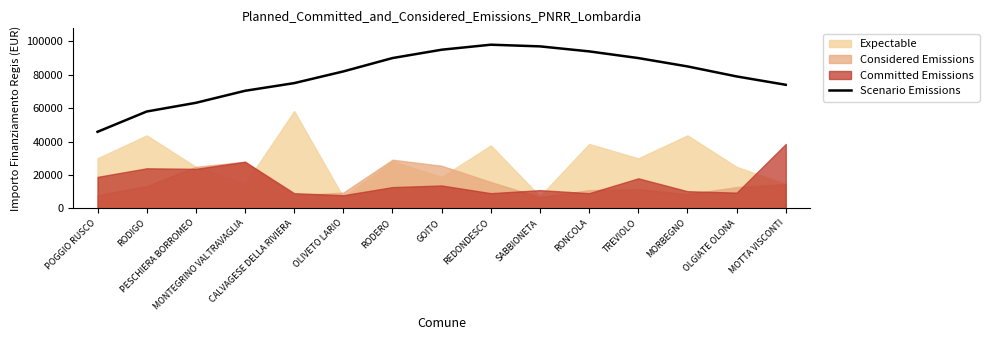

Between OLGIATE OLONA and MONTEGRINO VALTRAVAGLIA, which is larger?

OLGIATE OLONA